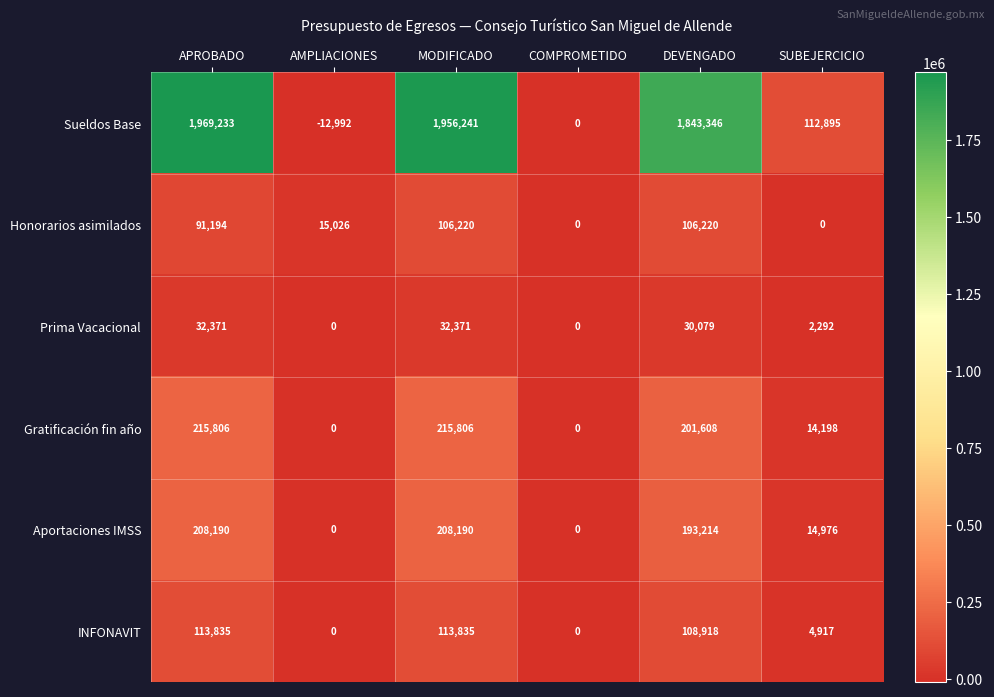

What value does the Aportaciones IMSS series have at DEVENGADO?

193214